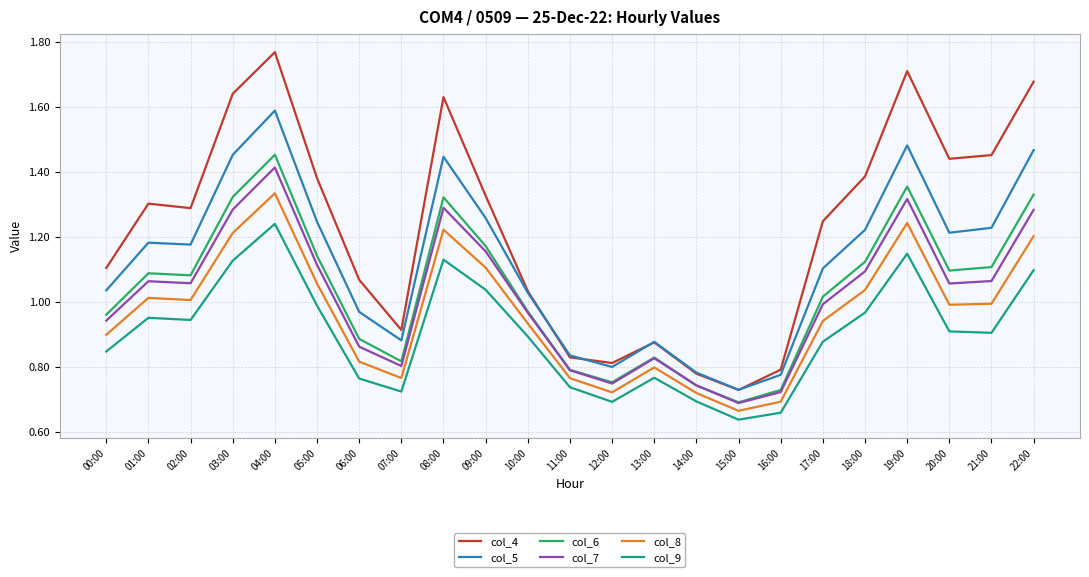

Is the value of col_9 at 22:00 greater than the value of col_5 at 20:00?

No